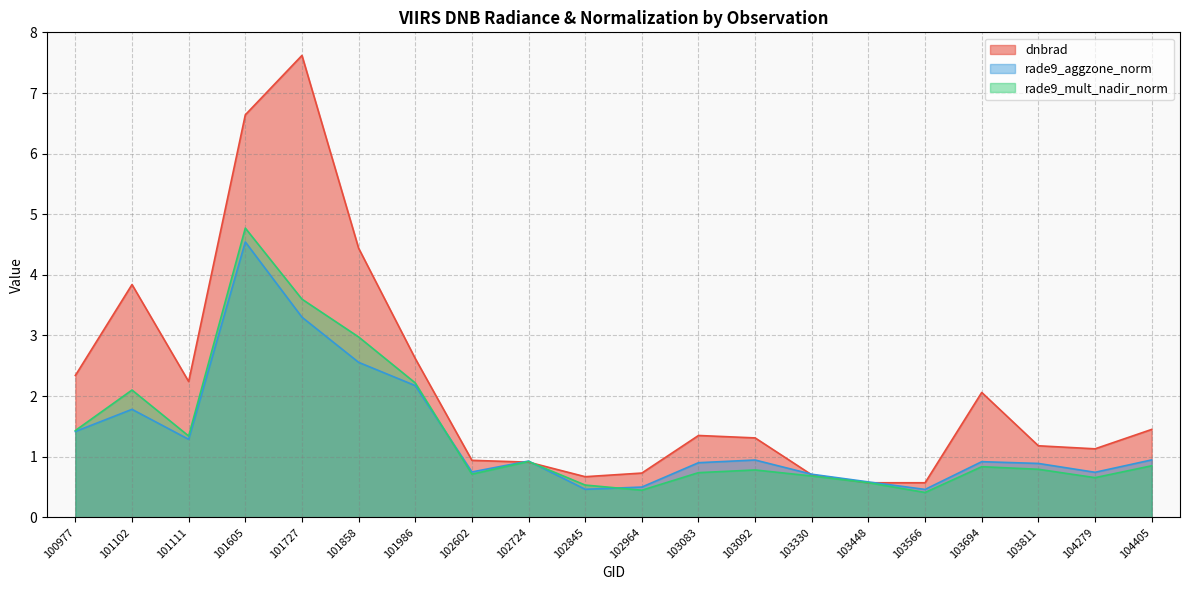

Is it true that dnbrad equals 1.2 at 101111?

False